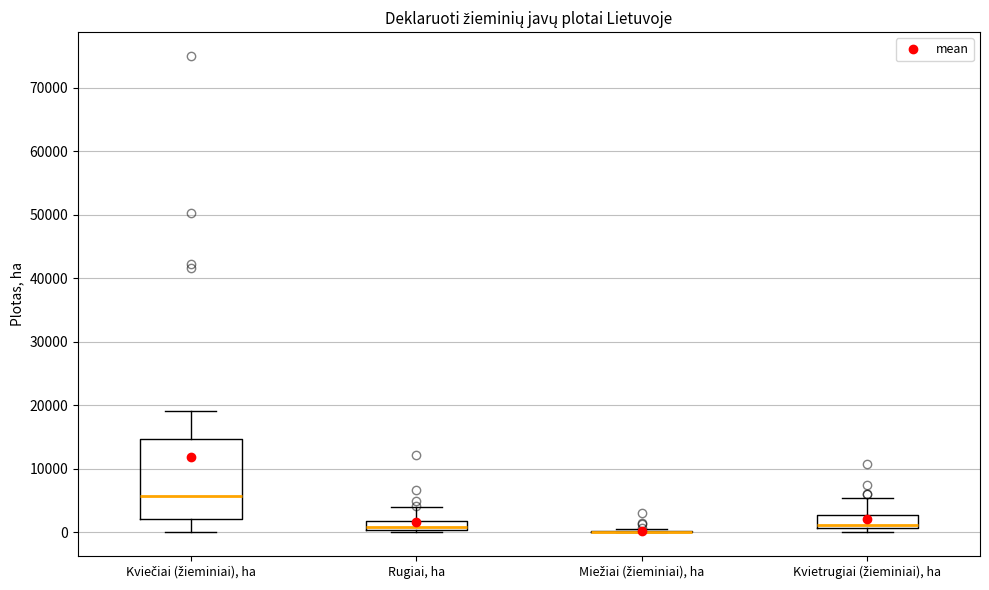

Reading left to right, transcribe this box plot: for each box, give where its median line is, the range the box spans, and where its two whiskers end, as read against the y-axis. The values are not printed on the chart, so give them approximately, as read against the axis.

Kviečiai (žieminiai), ha: median 6000, box 2000 to 15000, whiskers 0 to 19000
Rugiai, ha: median 1000, box 0 to 2000, whiskers 0 to 4000
Miežiai (žieminiai), ha: box collapsed to a line at 0, whiskers 0 to 1000
Kvietrugiai (žieminiai), ha: median 1000 (just above the box's lower edge), box 1000 to 3000, whiskers 0 to 5000